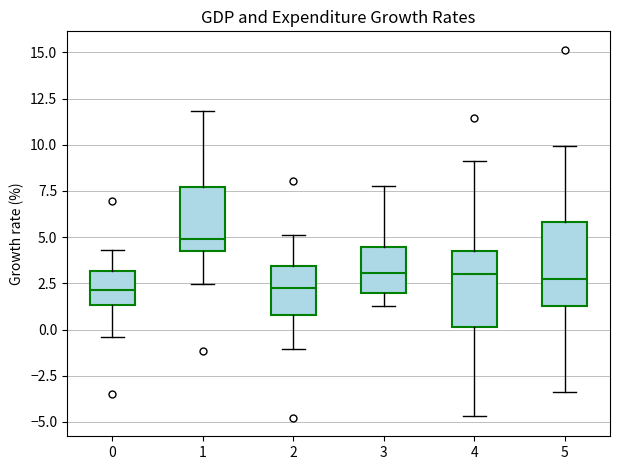

Reading left to right, read every box against the y-axis: the position of its median line, the range the box covers, and the ends of its whiskers. The values are not printed on the chart, so give them approximately, as read against the axis.

0: median 2.0, box 1.5 to 3.0, whiskers -0.5 to 4.5
1: median 5.0, box 4.0 to 7.5, whiskers 2.5 to 12.0
2: median 2.5, box 1.0 to 3.5, whiskers -1.0 to 5.0
3: median 3.0, box 2.0 to 4.5, whiskers 1.5 to 8.0
4: median 3.0, box 0.0 to 4.0, whiskers -4.5 to 9.0
5: median 2.5, box 1.5 to 6.0, whiskers -3.5 to 10.0